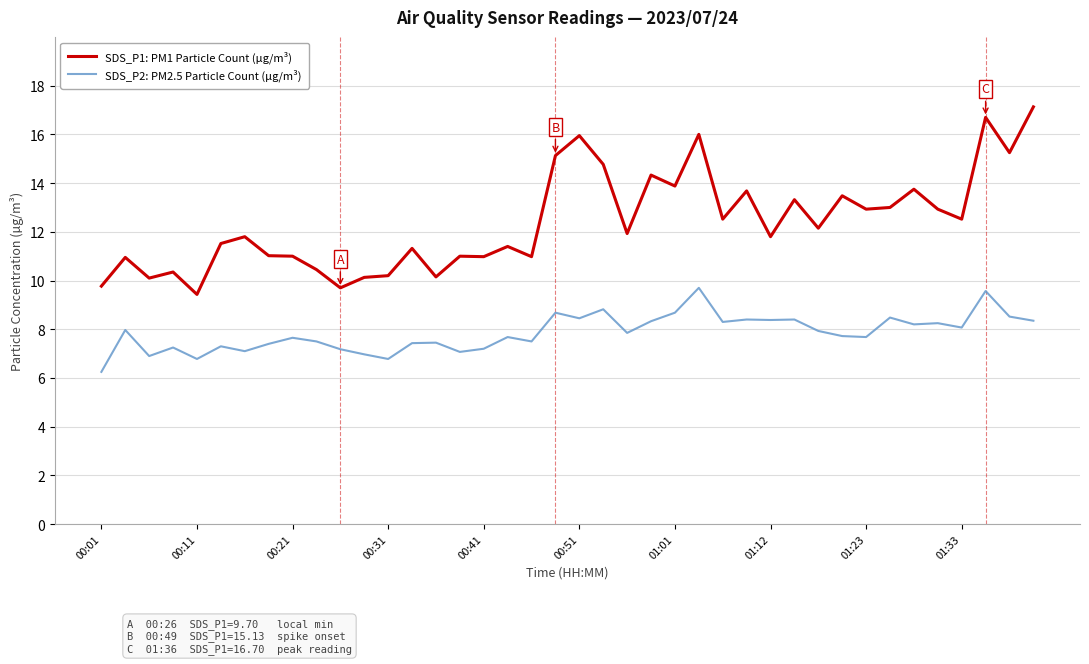

True or false: SDS_P1: PM1 Particle Count (µg/m³) and SDS_P2: PM2.5 Particle Count (µg/m³) intersect in this chart.

False